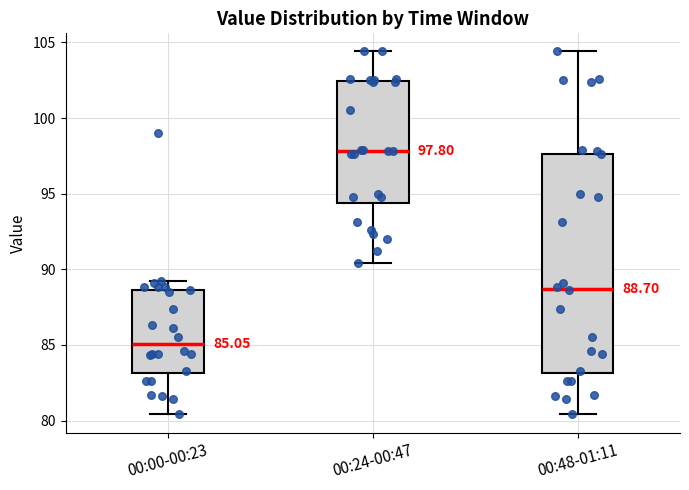

Which box has the lowest median line?

00:00-00:23